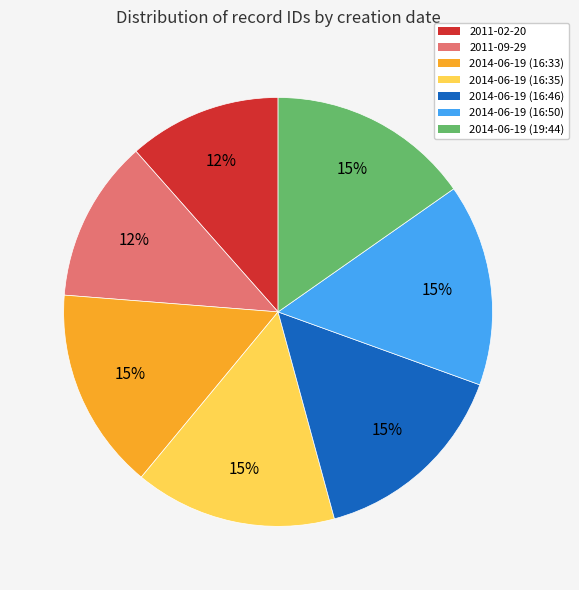

Which has a higher value, 2011-02-20 or 2014-06-19 (19:44)?

2014-06-19 (19:44)